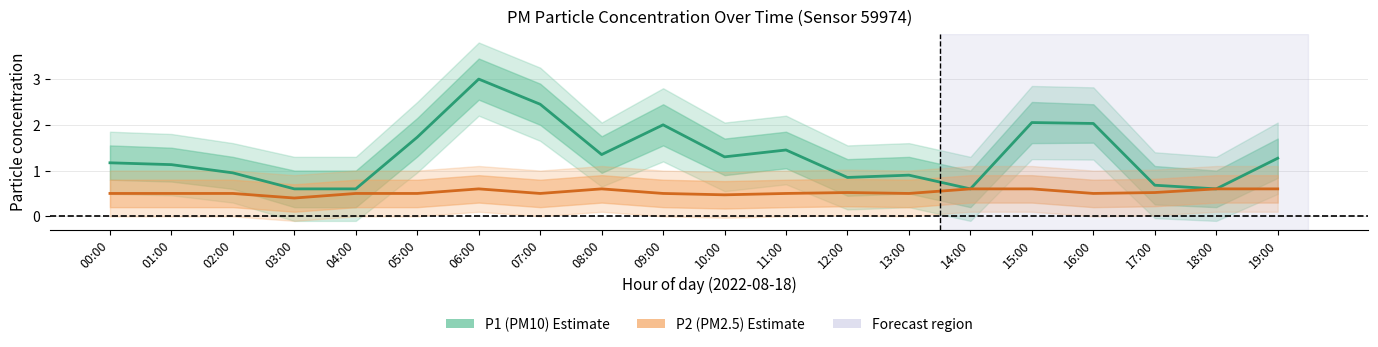

Does the chart have visible grid lines?

Yes